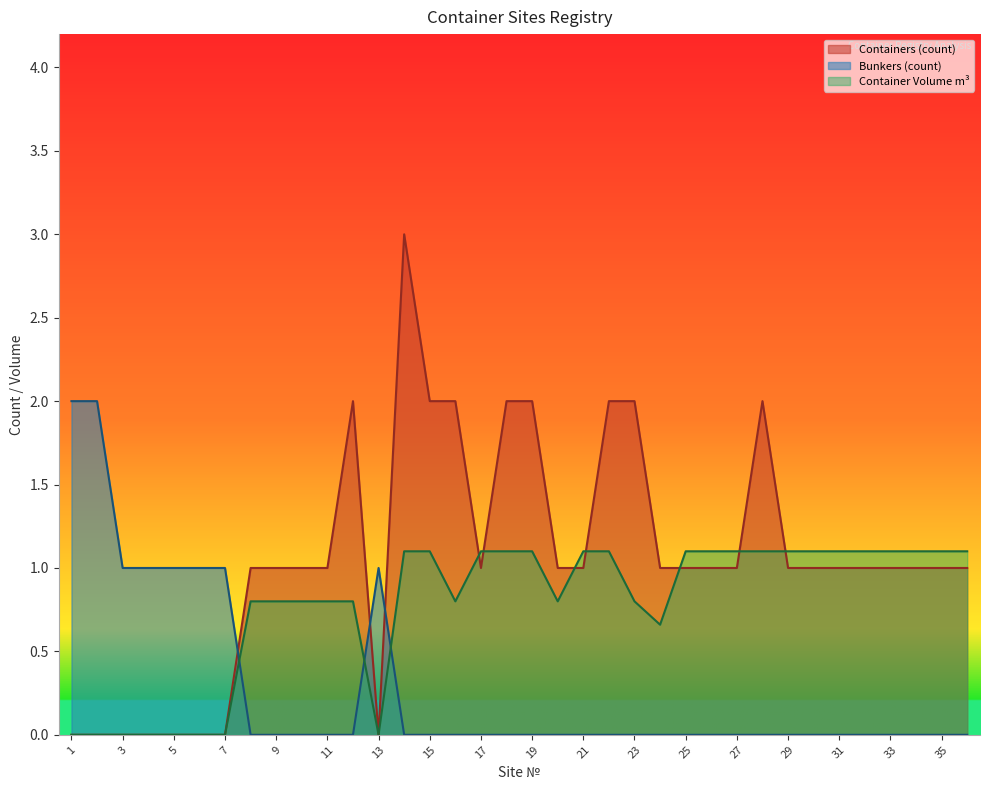

Reading left to right, extract all data points from this chart.

Containers (count): 0.0	0.0	0.0	0.0	0.0	0.0	0.0	1.0	1.0	1.0	1.0	2.0	0.0	3.0	2.0	2.0	1.0	2.0	2.0	1.0	1.0	2.0	2.0	1.0	1.0	1.0	1.0	2.0	1.0	1.0	1.0	1.0	1.0	1.0	1.0	1.0
Bunkers (count): 2.0	2.0	1.0	1.0	1.0	1.0	1.0	0.0	0.0	0.0	0.0	0.0	1.0	0.0	0.0	0.0	0.0	0.0	0.0	0.0	0.0	0.0	0.0	0.0	0.0	0.0	0.0	0.0	0.0	0.0	0.0	0.0	0.0	0.0	0.0	0.0
Container Volume m3: 0.0	0.0	0.0	0.0	0.0	0.0	0.0	0.8	0.8	0.8	0.8	0.8	0.0	1.1	1.1	0.8	1.1	1.1	1.1	0.8	1.1	1.1	0.8	0.7	1.1	1.1	1.1	1.1	1.1	1.1	1.1	1.1	1.1	1.1	1.1	1.1